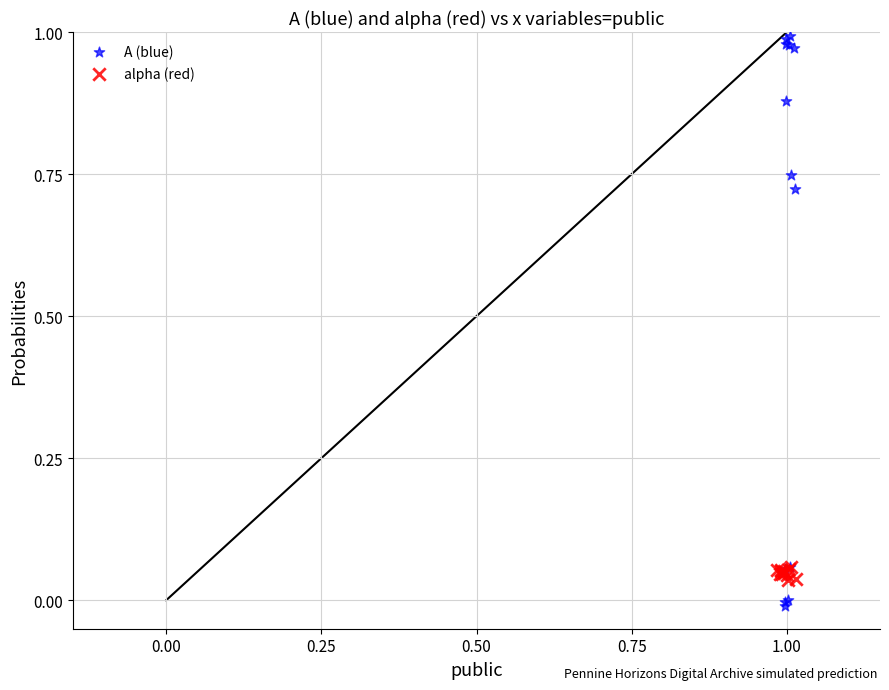

Which series has the largest Y range (max minus min)?

A (blue)